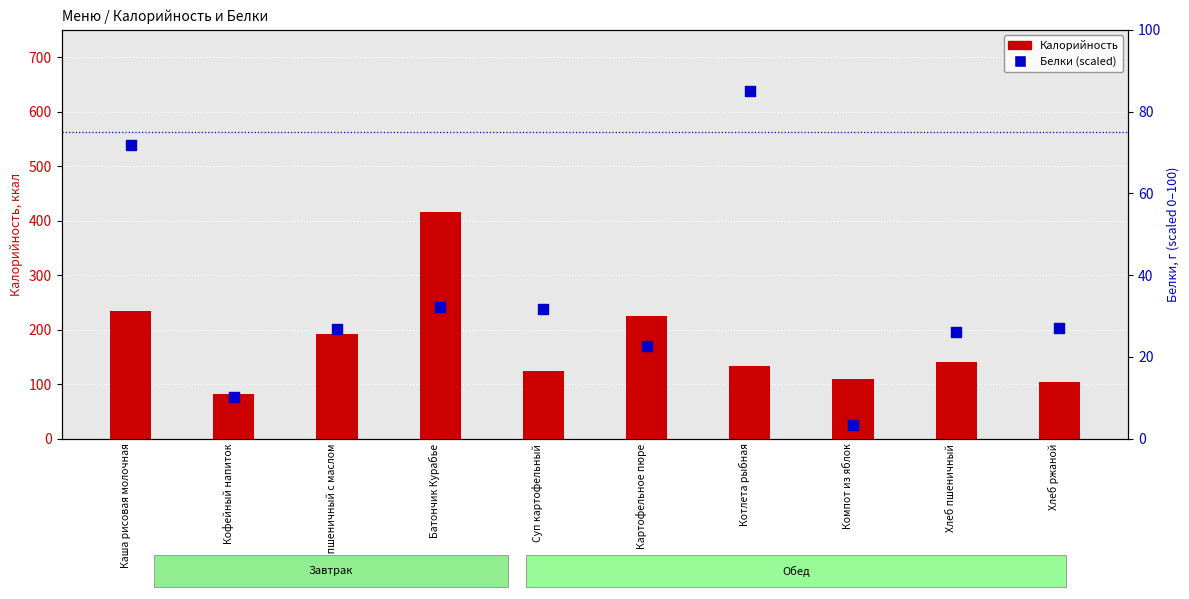

Which series contains the lowest Y value?

Белки (scaled)